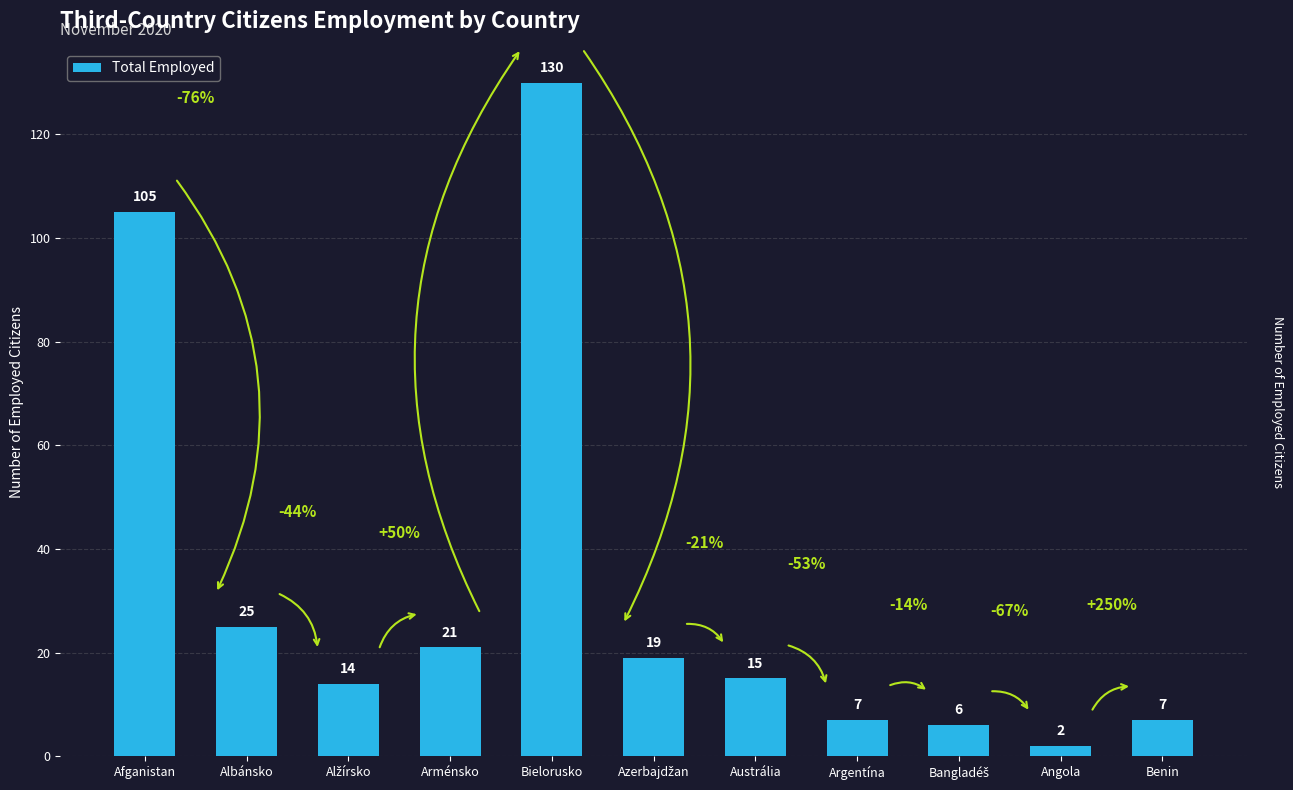

What is the change in value from Afganistan to Arménsko?

-84